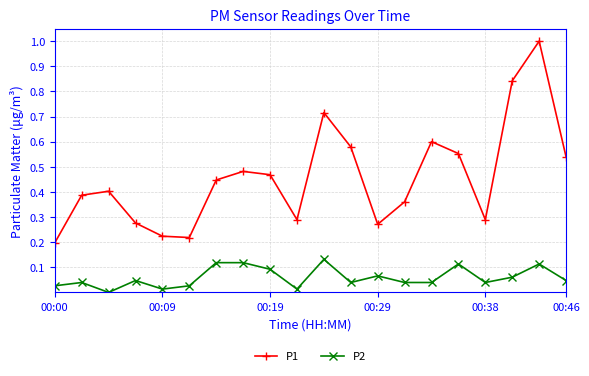

Which series has the widest spread of values?

P1